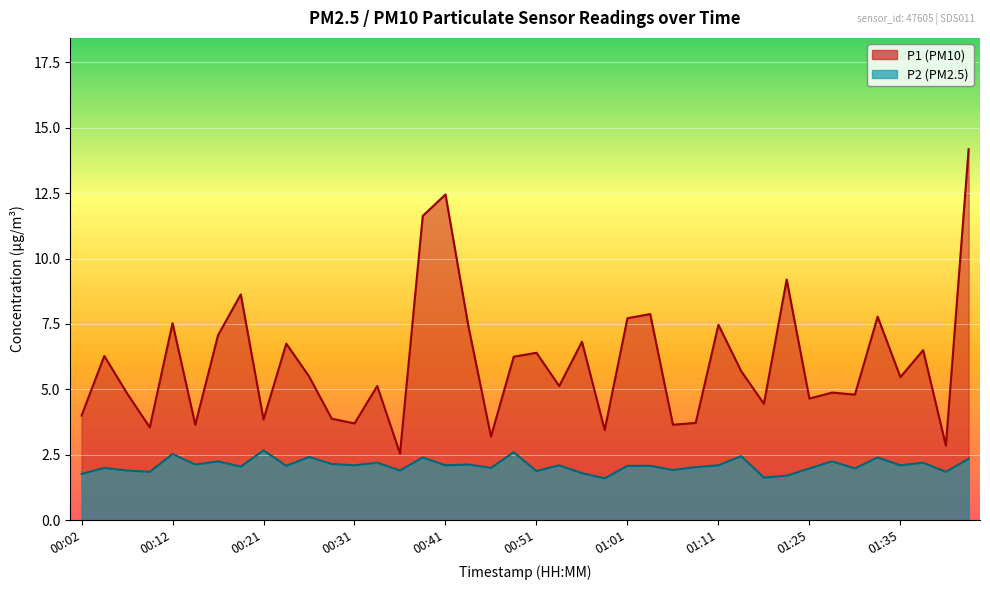

Reading right to left, list all the values displayed in this chart.

P1: 01:42=14.2	01:40=2.9	01:37=6.5	01:35=5.5	01:32=7.8	01:30=4.8	01:27=4.9	01:25=4.7	01:22=9.2	01:16=4.5	01:14=5.7	01:11=7.5	01:08=3.7	01:06=3.6	01:04=7.9	01:01=7.7	00:59=3.5	00:56=6.8	00:54=5.1	00:51=6.4	00:49=6.2	00:46=3.2	00:43=7.5	00:41=12.4	00:39=11.6	00:36=2.5	00:34=5.1	00:31=3.7	00:29=3.9	00:26=5.5	00:24=6.8	00:21=3.9	00:19=8.6	00:17=7.1	00:14=3.6	00:12=7.5	00:09=3.5	00:07=4.8	00:04=6.3	00:02=4.0
P2: 01:42=2.4	01:40=1.9	01:37=2.2	01:35=2.1	01:32=2.4	01:30=2.0	01:27=2.2	01:25=2.0	01:22=1.7	01:16=1.6	01:14=2.5	01:11=2.1	01:08=2.0	01:06=1.9	01:04=2.1	01:01=2.1	00:59=1.6	00:56=1.8	00:54=2.1	00:51=1.9	00:49=2.6	00:46=2.0	00:43=2.1	00:41=2.1	00:39=2.4	00:36=1.9	00:34=2.2	00:31=2.1	00:29=2.1	00:26=2.4	00:24=2.1	00:21=2.7	00:19=2.0	00:17=2.2	00:14=2.1	00:12=2.5	00:09=1.9	00:07=1.9	00:04=2.0	00:02=1.8